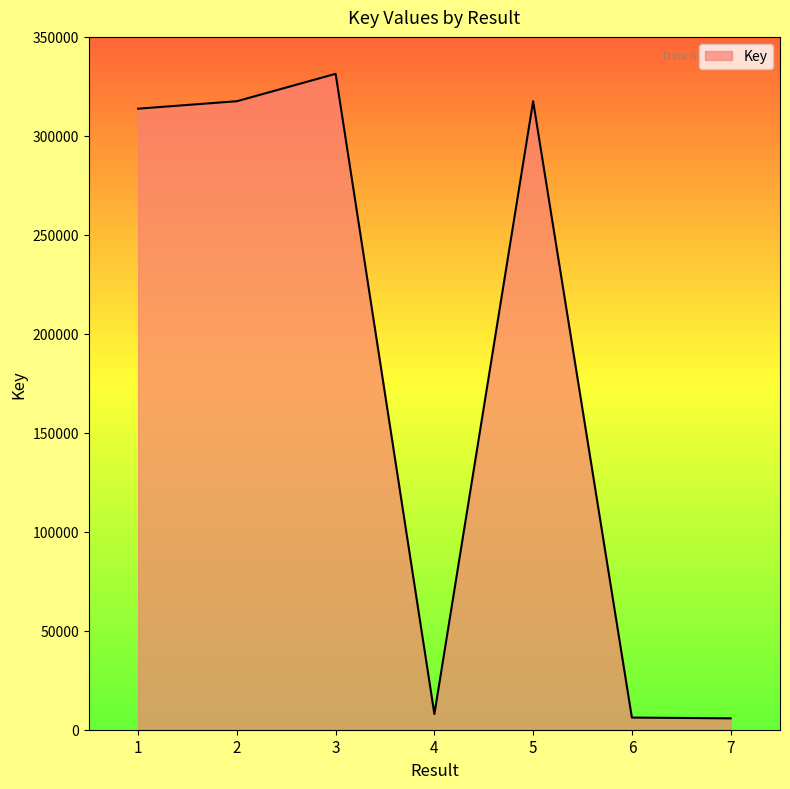

What is the maximum value shown in the chart?

331350